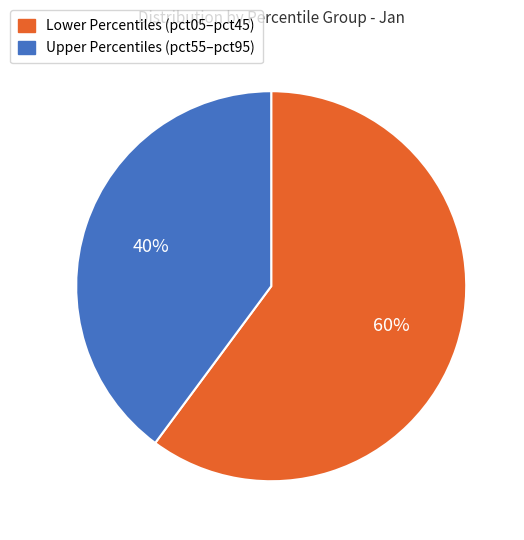

Is there a majority slice in this chart?

Yes